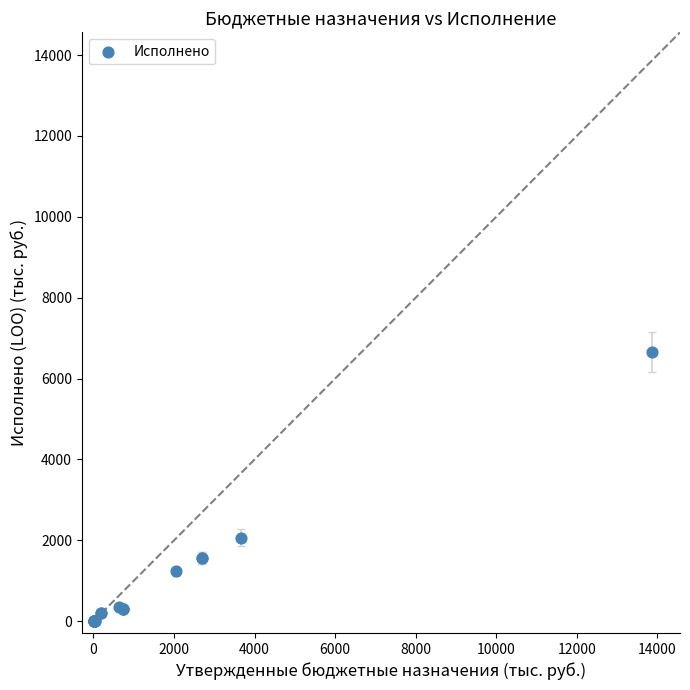

What Y value in the scatter plot is closest to 3329?

2068.5